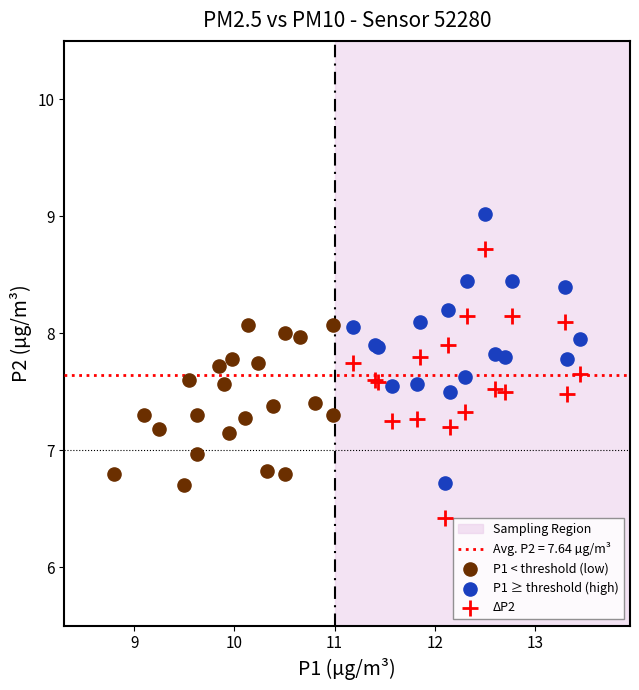

Which series contains the highest Y value?

P1 ≥ threshold (high)